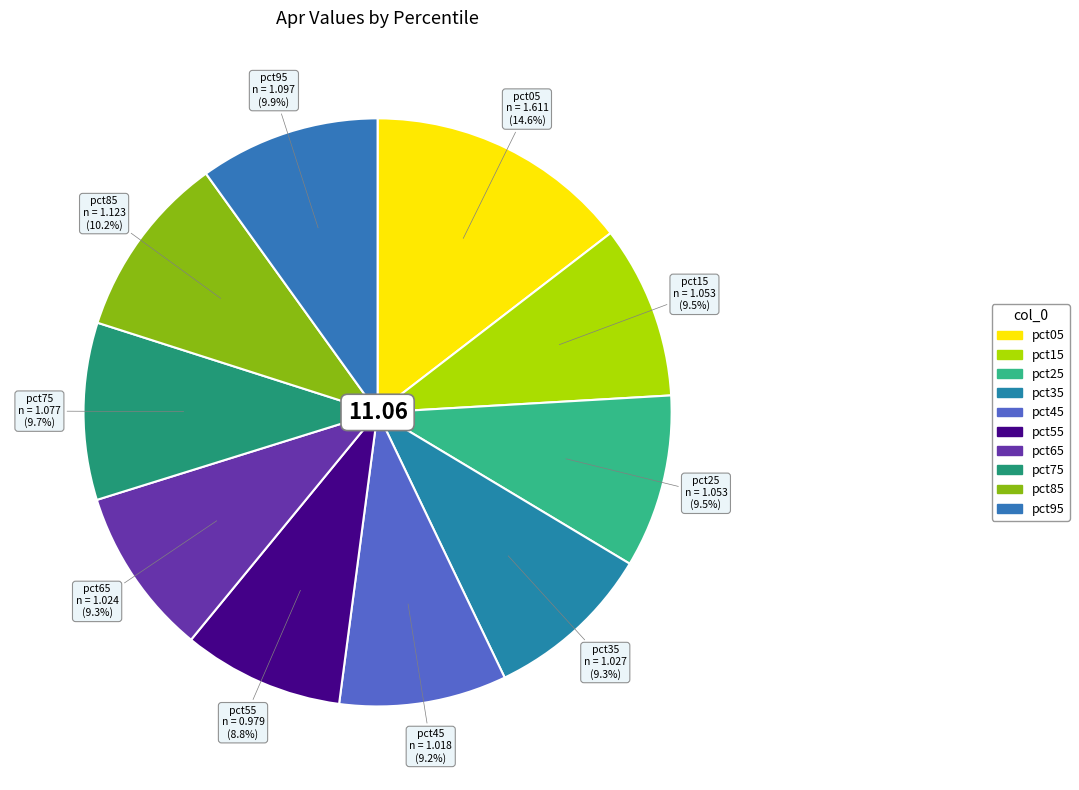

Approximately how many times larger is the value at pct25 compared to pct75?

1.0